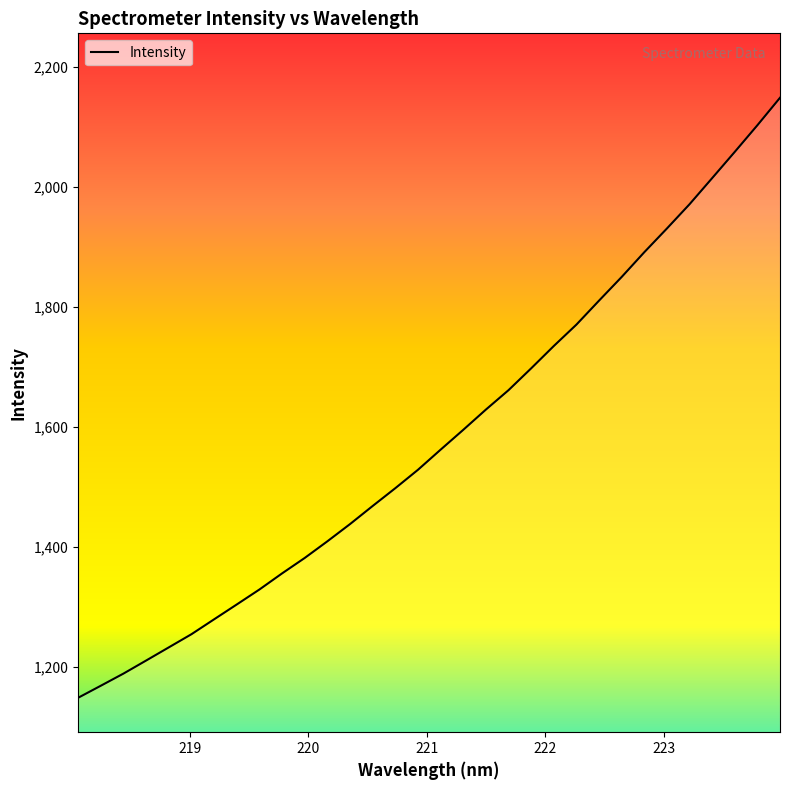

True or false: the data has more than 1 interior local peaks.

False